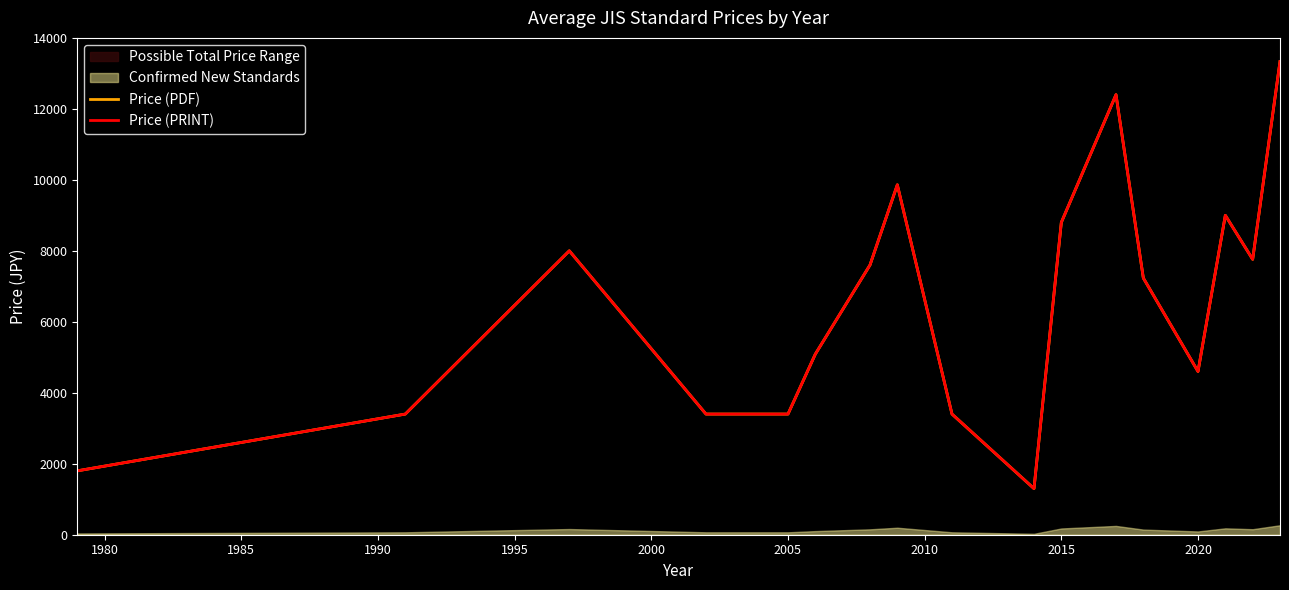

True or false: Price (PDF) has more than 0 points higher than both neighbors.

True